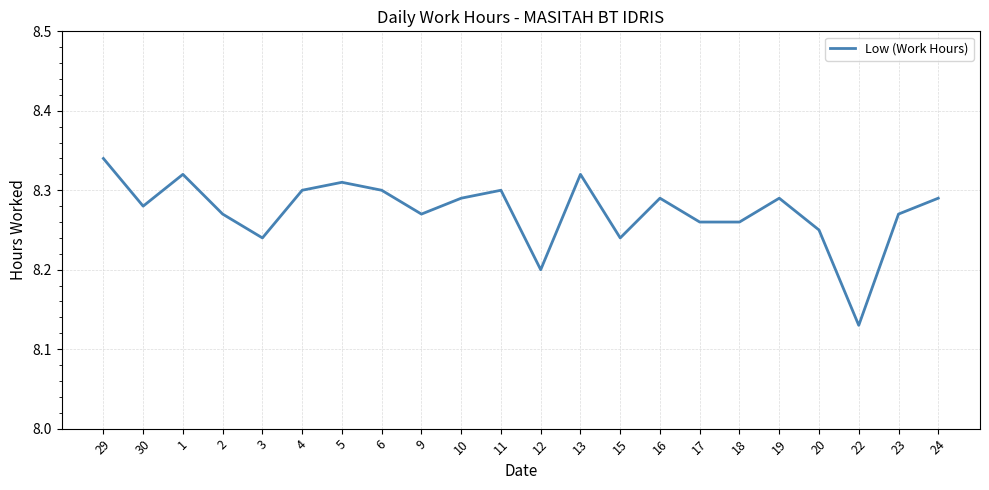

Where is the data nearest to the value 8?

22